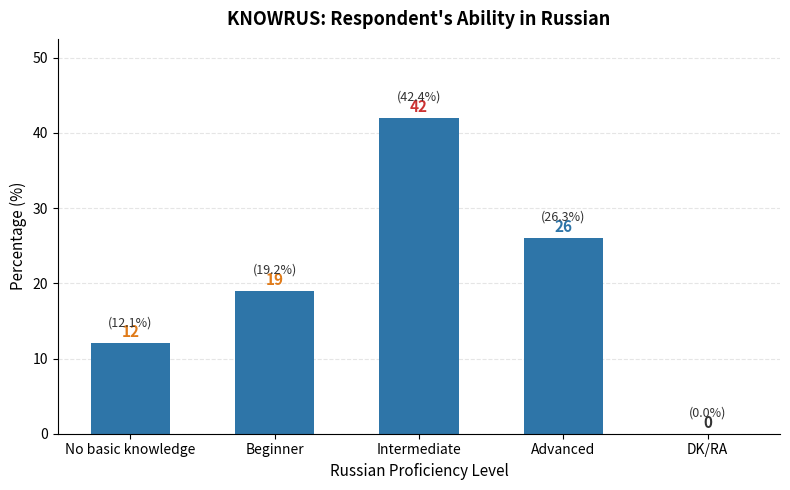

How many data points does each series have?

5